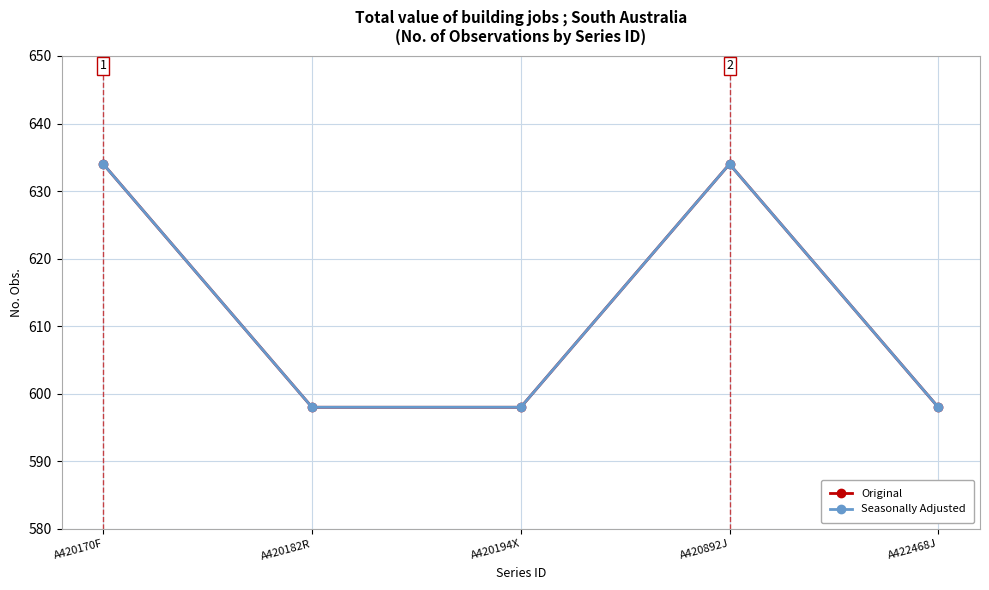

Reading left to right, extract all data points from this chart.

Original: A420170F=634	A420182R=598	A420194X=598	A420892J=634	A422468J=598
Seasonally Adjusted: A420170F=634	A420182R=598	A420194X=598	A420892J=634	A422468J=598